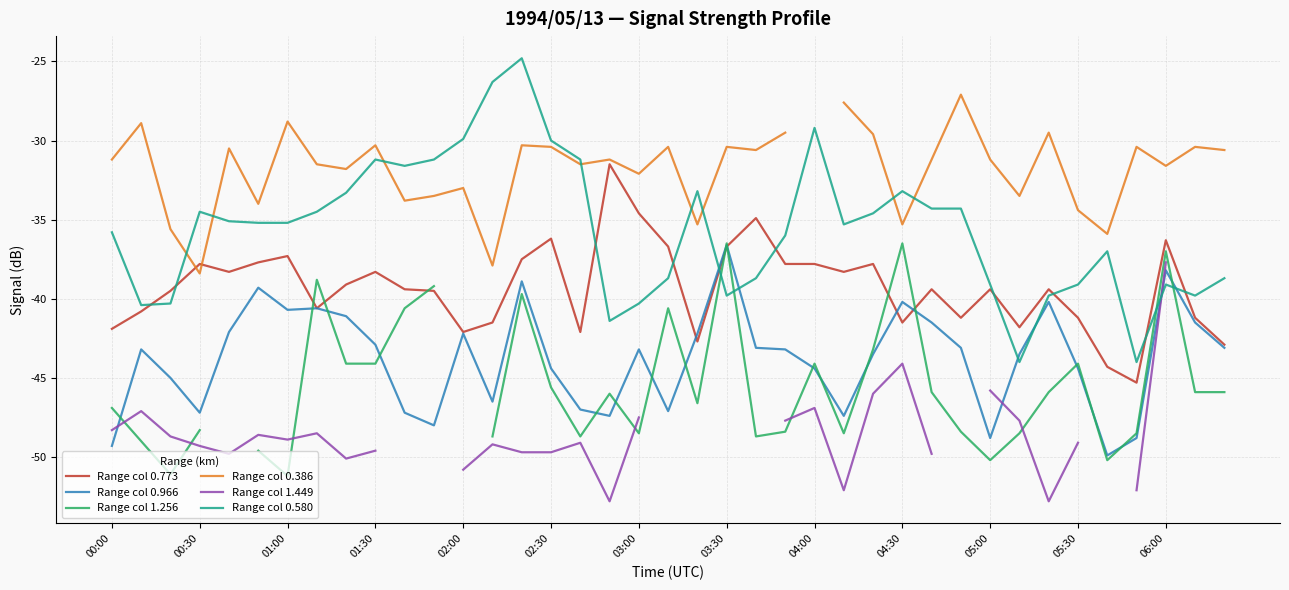

What is the greatest value displayed?

-24.8